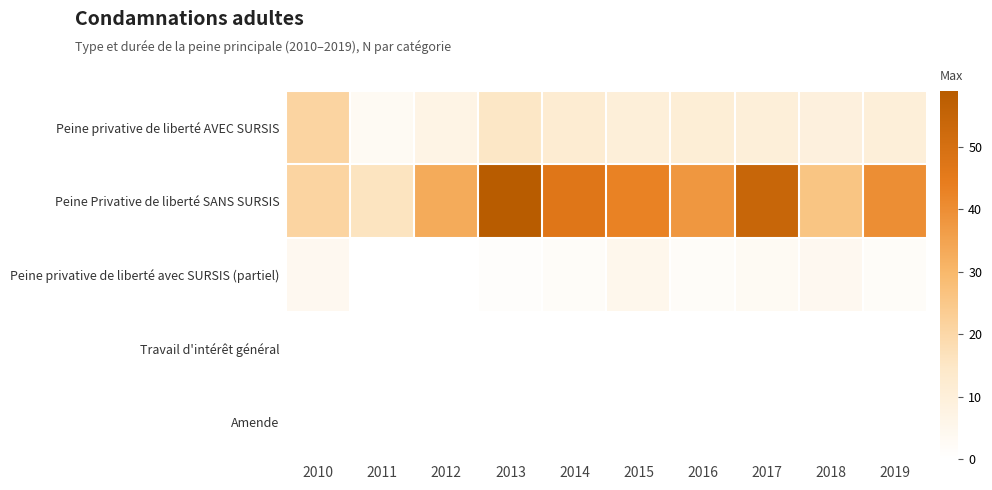

Reading right to left, list all the values displayed in this chart.

Peine privative de liberté AVEC SURSIS: 2019=10	2018=9	2017=10	2016=11	2015=10	2014=12	2013=15	2012=7	2011=3	2010=21
Peine Privative de liberté SANS SURSIS: 2019=40	2018=26	2017=54	2016=38	2015=43	2014=47	2013=59	2012=33	2011=16	2010=21
Peine privative de liberté avec SURSIS (partiel): 2019=2	2018=4	2017=3	2016=2	2015=5	2014=2	2013=1	2012=0	2011=0	2010=4
Travail d'intérêt général: 2019=0	2018=0	2017=0	2016=0	2015=0	2014=0	2013=0	2012=0	2011=0	2010=0
Amende: 2019=0	2018=0	2017=0	2016=0	2015=0	2014=0	2013=0	2012=0	2011=0	2010=0